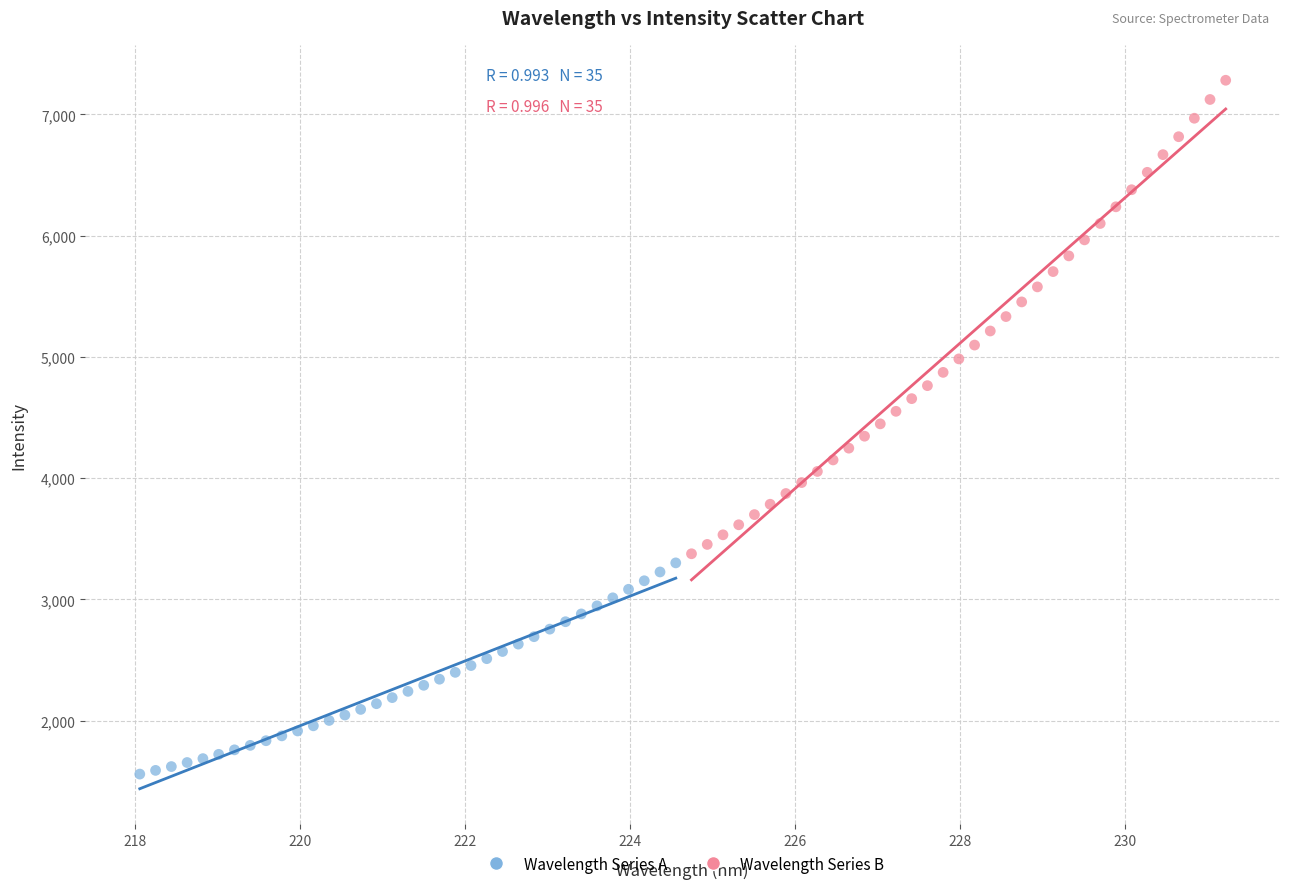

Which series reaches the minimum Y coordinate?

Wavelength Series A